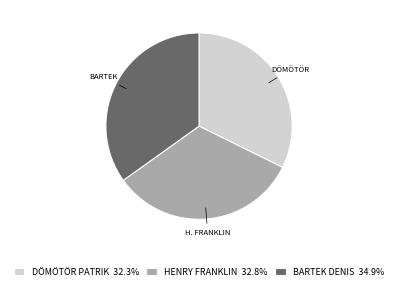

What is the ratio of the value at HENRY FRANKLIN 32.8% to the value at BARTEK DENIS 34.9%?

0.9